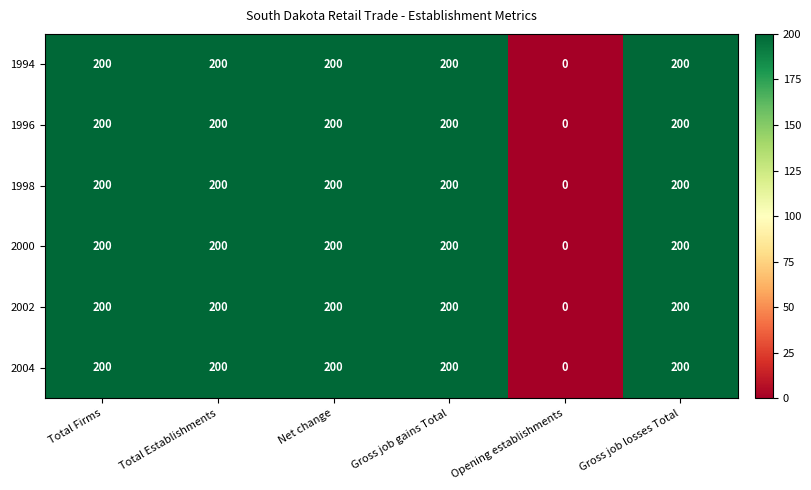

How many positive values does the 1998 series have?

5